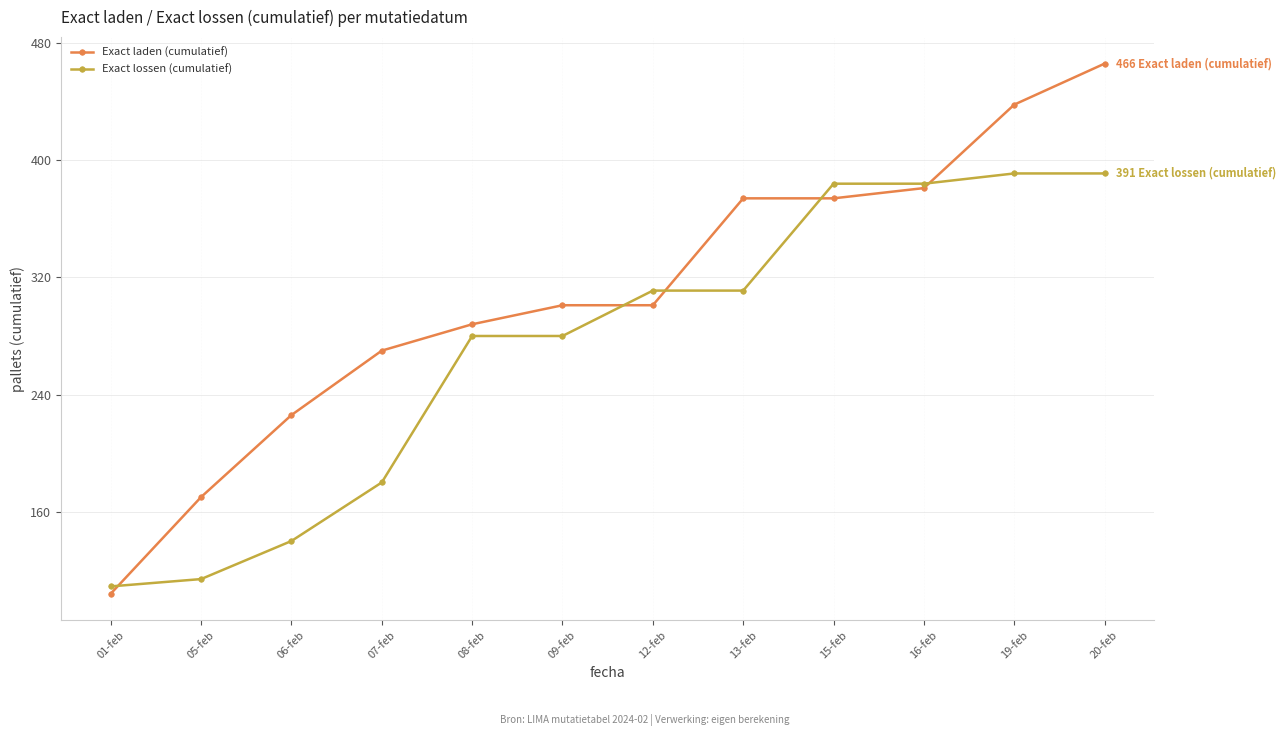

True or false: Exact lossen (cumulatief) has a value of 384 at 15-feb.

True